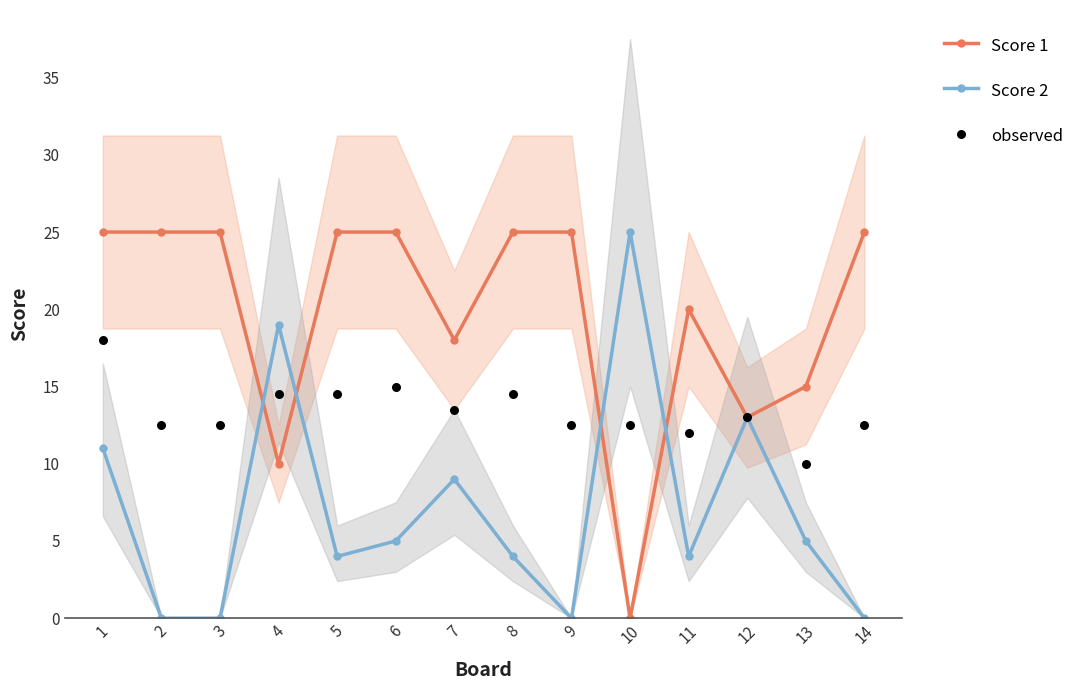

Which series contains the lowest Y value?

Score 1